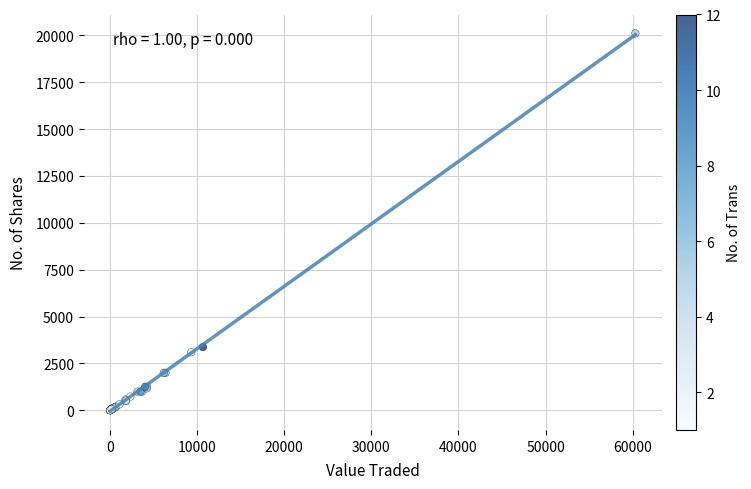

What Y value in the scatter plot is closest to 10052?

3372